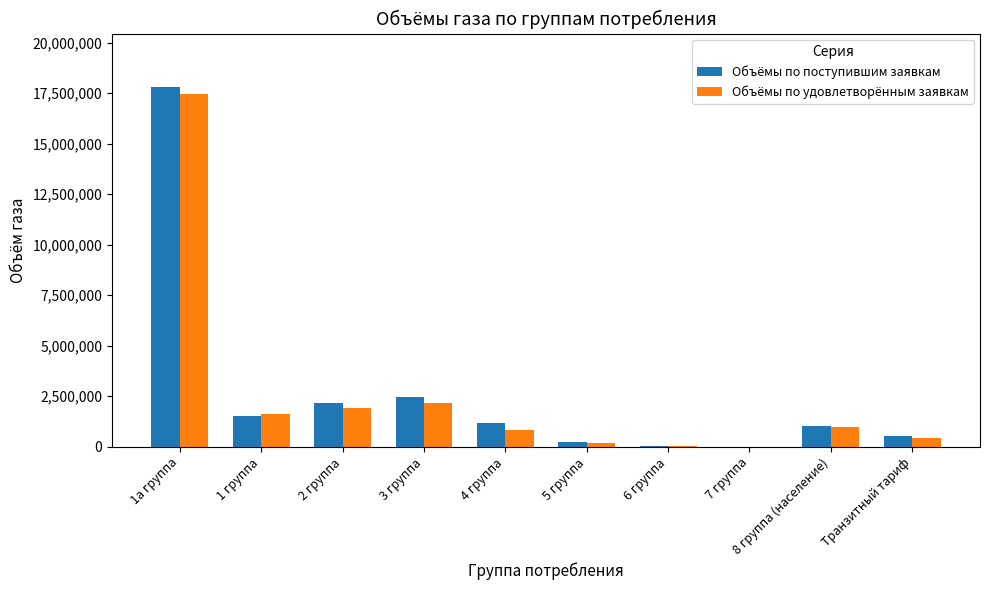

At which category does the chart reach its peak across all series?

1а группа